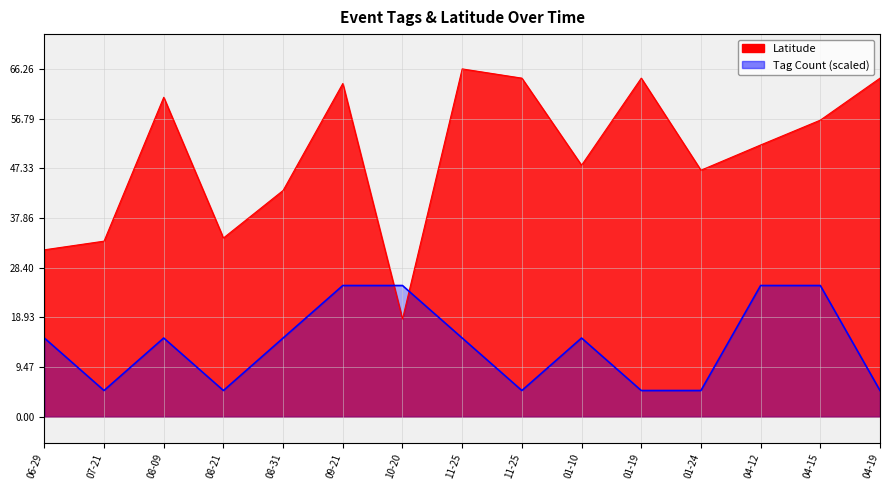

How many data points are less than 15?

6